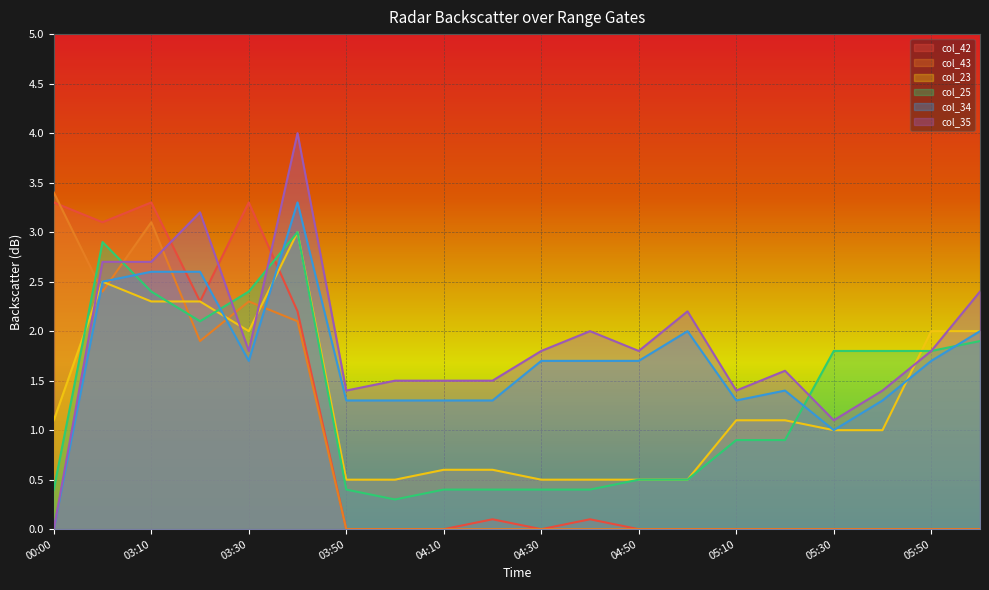

The value of col_25 at 04:00 is 0.5. True or false?

False